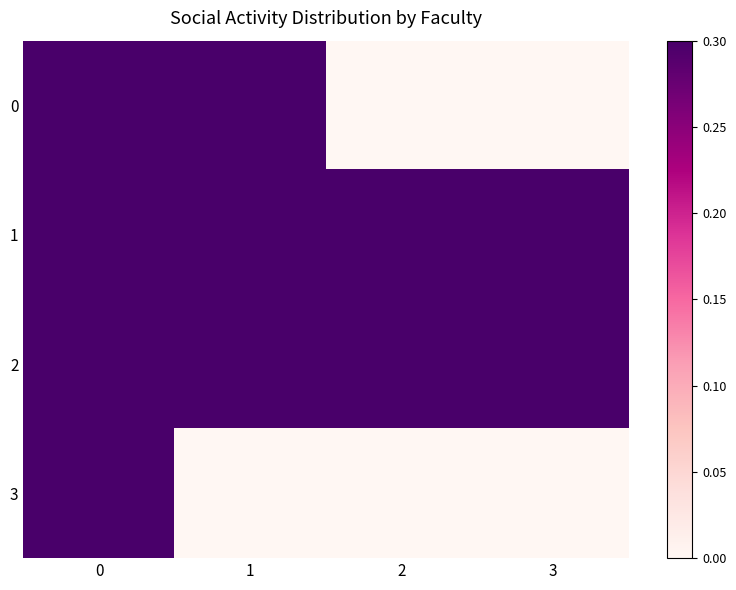

Reading left to right, transcribe all the data shown in this chart.

0: 0=0.3	1=0.3	2=0.0	3=0.0
1: 0=0.7	1=0.7	2=0.3	3=0.3
2: 0=1.0	1=1.0	2=1.0	3=1.0
3: 0=0.3	1=0.0	2=0.0	3=0.0